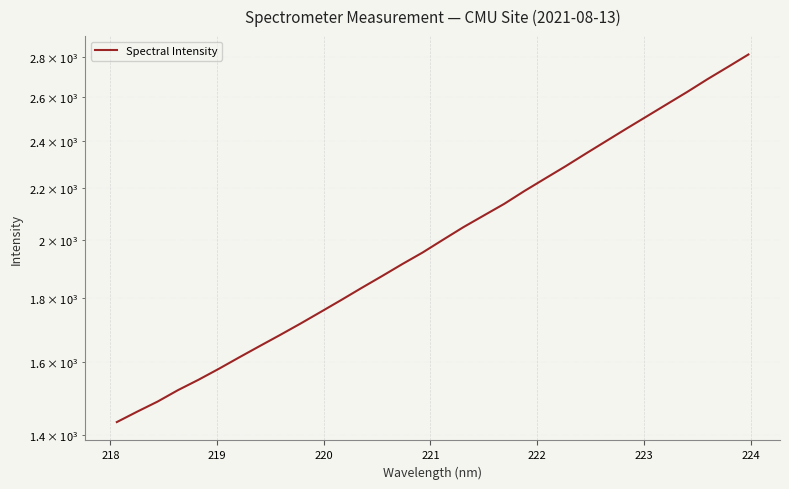

How many lines are shown in the chart?

1